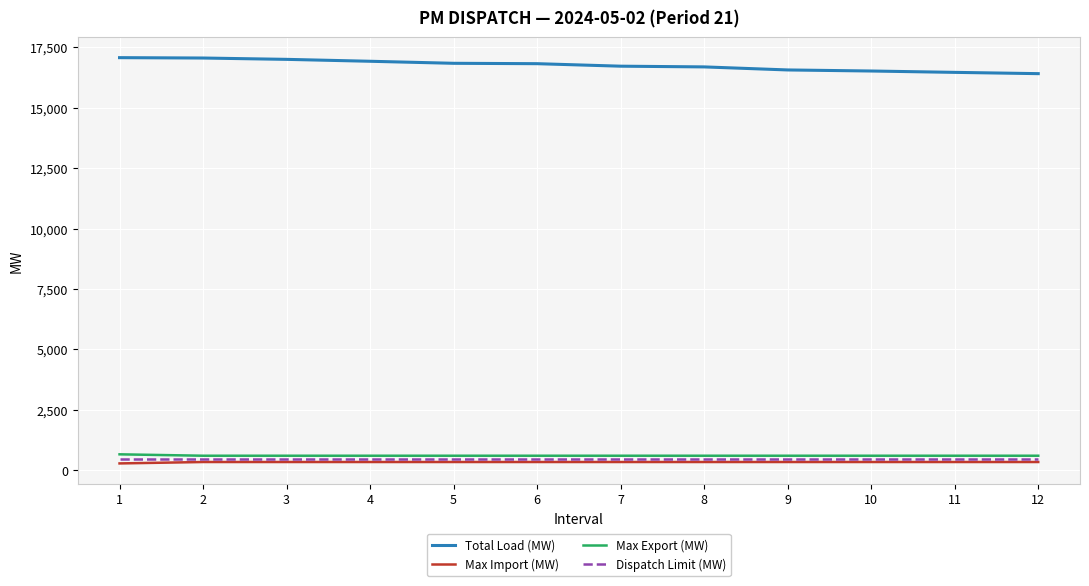

What is the average value of the Total Load (MW) series?

16762.7